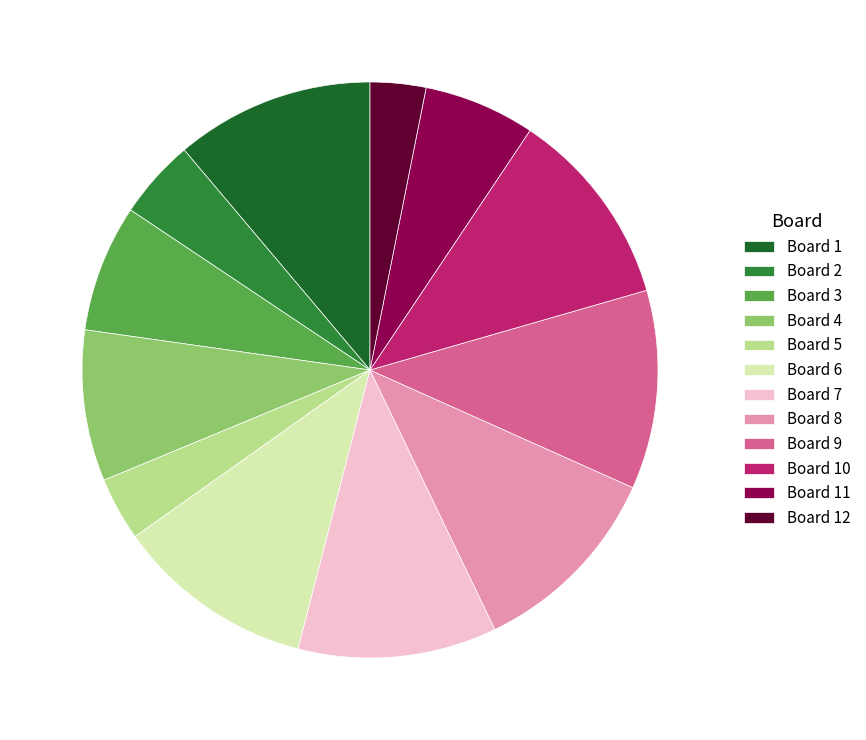

Does any single category account for the majority?

No